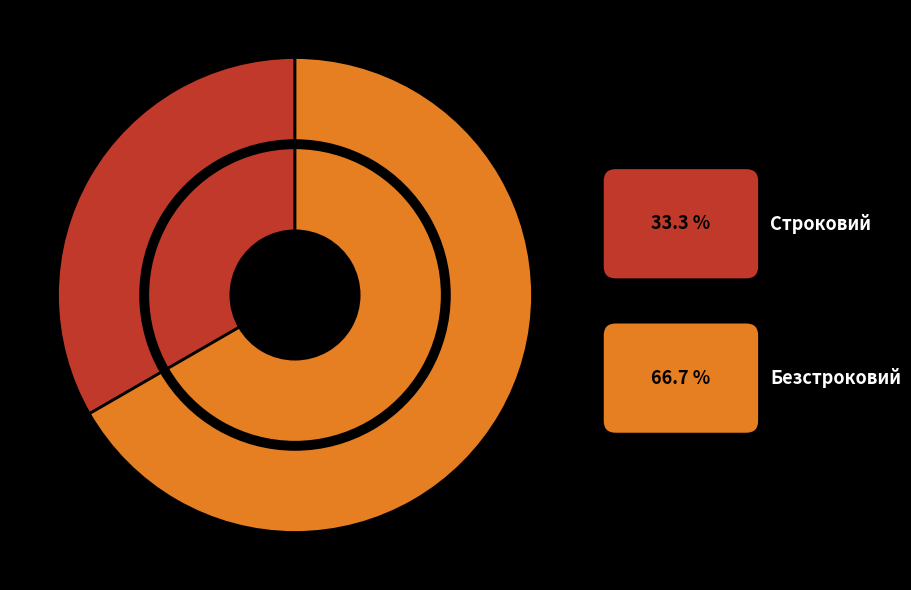

Between Безстроковий and Строковий, which is larger?

Безстроковий